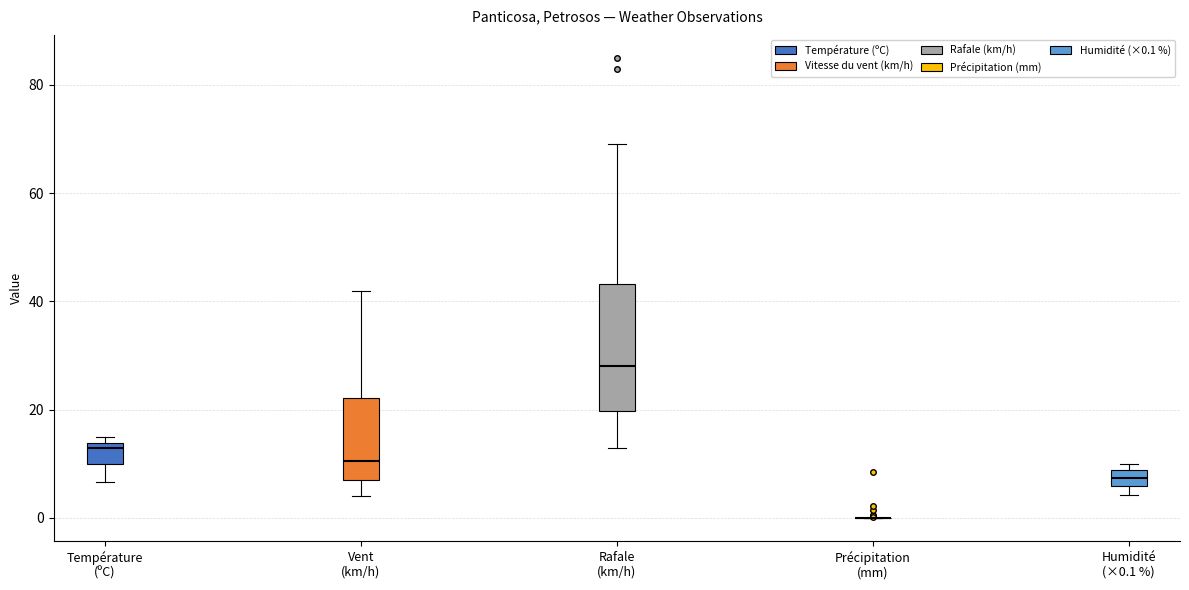

Reading left to right, read every box against the y-axis: the position of its median line, the range the box covers, and the ends of its whiskers. The values are not printed on the chart, so give them approximately, as read against the axis.

Température (ºC): median 12, box 10 to 14, whiskers 6 to 14 (just above the box's upper edge)
Vent (km/h): median 10, box 8 to 22, whiskers 4 to 42
Rafale (km/h): median 28, box 20 to 44, whiskers 14 to 70
Précipitation (mm): box collapsed to a line at 0, whiskers 0 to 0
Humidité (×0.1 %): median 8 (inside the box), box 6 to 8, whiskers 4 to 10